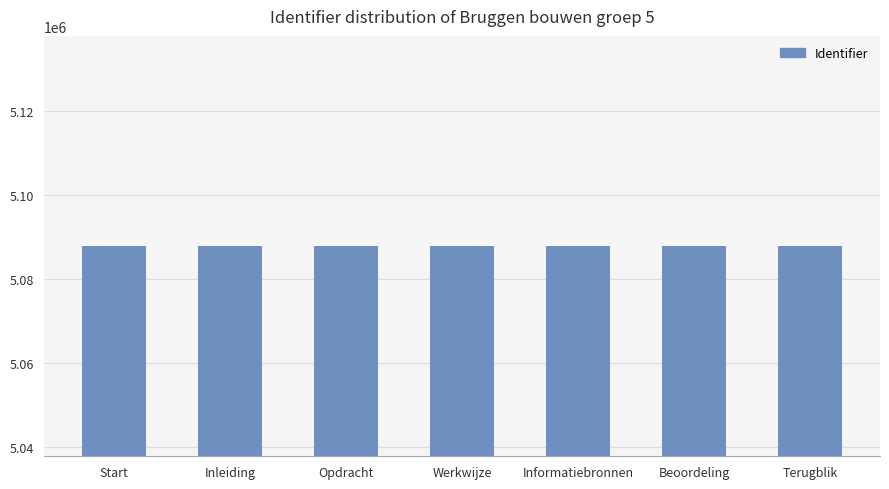

What is the greatest value displayed?

5087841